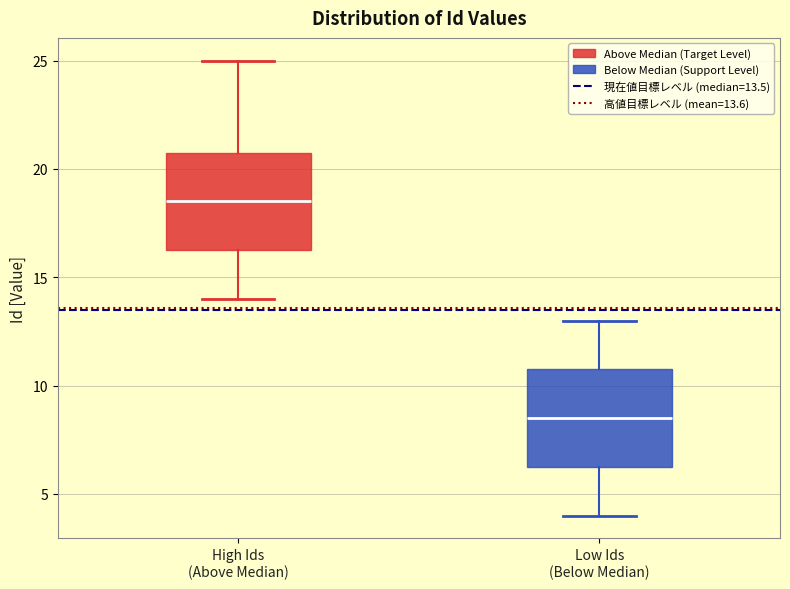

Reading left to right, transcribe this box plot: for each box, give where its median line is, the range the box spans, and where its two whiskers end, as read against the y-axis. The values are not printed on the chart, so give them approximately, as read against the axis.

High Ids (Above Median): median 18.5, box 16.5 to 21.0, whiskers 14.0 to 25.0
Low Ids (Below Median): median 8.5, box 6.5 to 11.0, whiskers 4.0 to 13.0